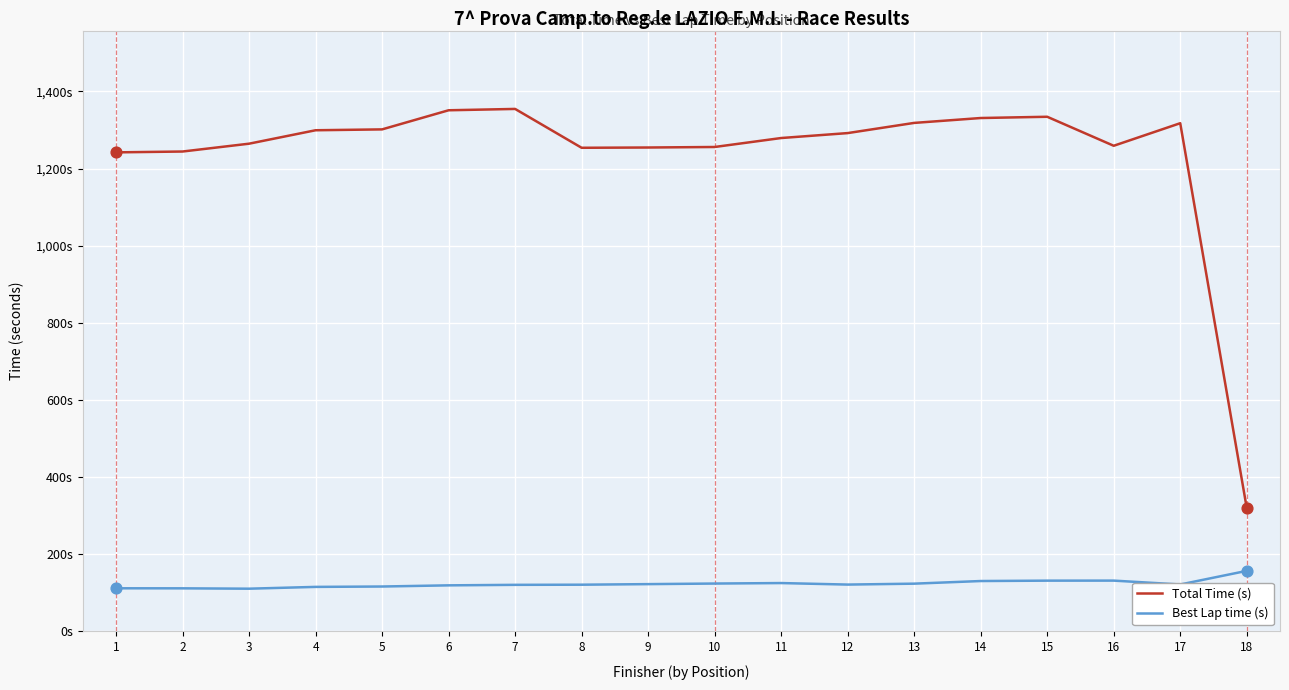

Is the value of Total Time (s) at 1 greater than the value of Best Lap time (s) at 15?

Yes